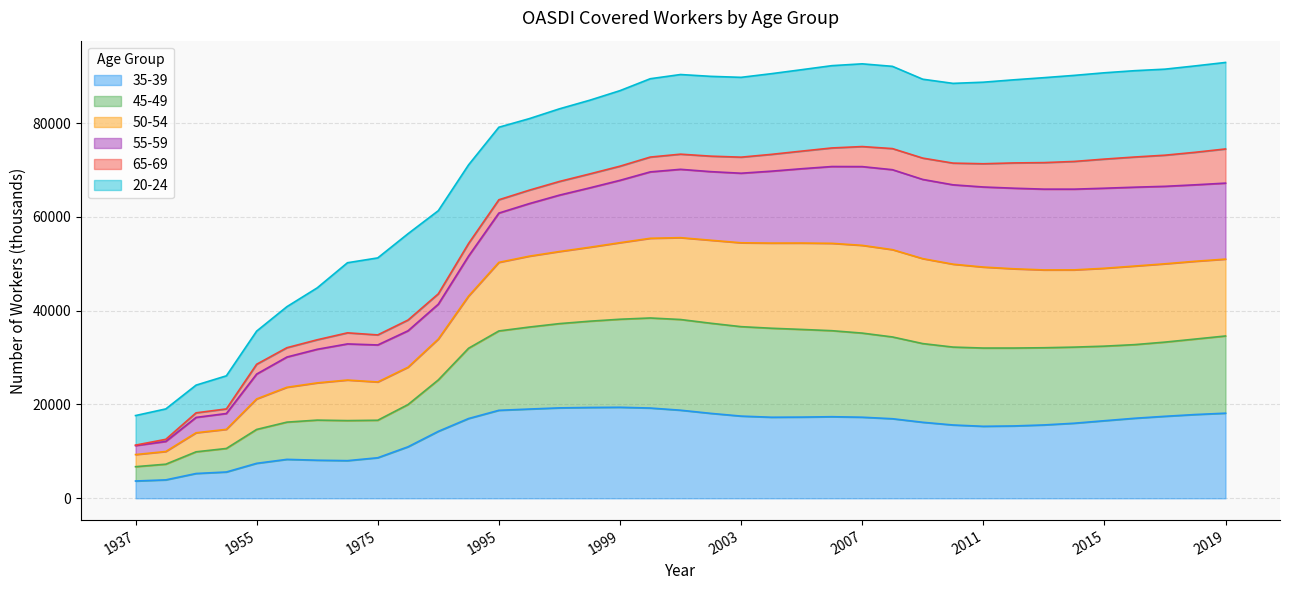

True or false: 35-39 and 50-54 cross at least once.

False